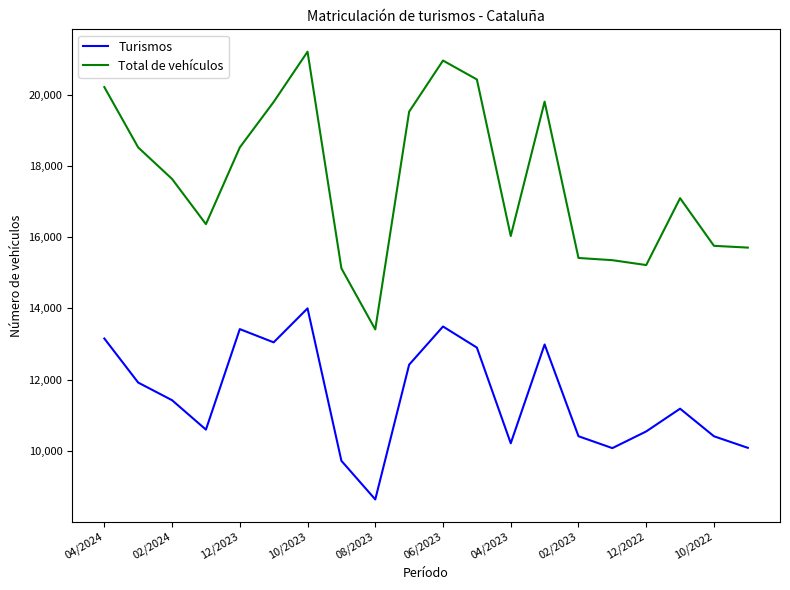

Which series has the largest total across all categories?

Total de vehículos